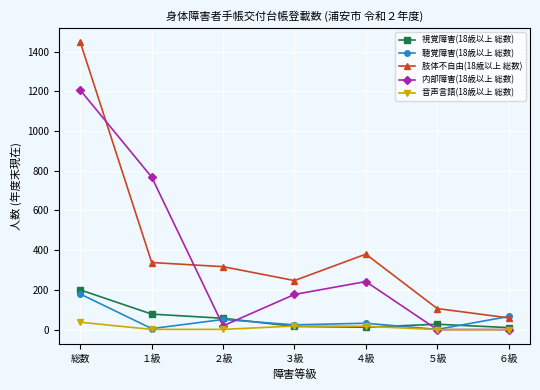

How many distinct data groups are displayed?

5